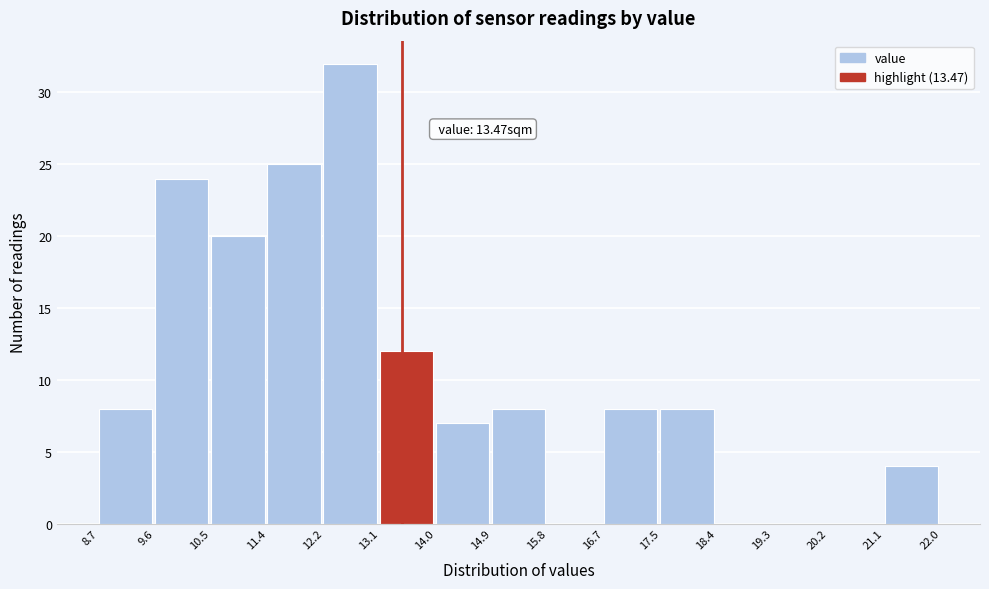

Over which range of the x-axis is the bar tallest?

12.2 to 13.1